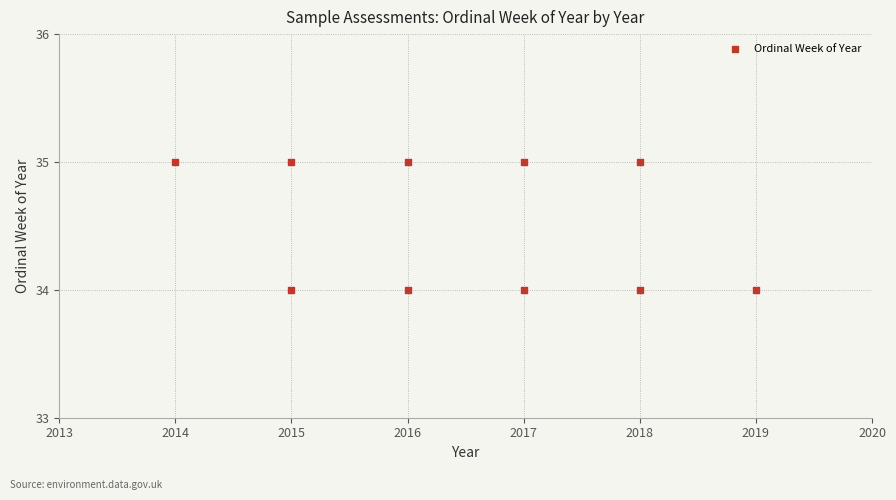

What is the range of X values (max minus min)?

5